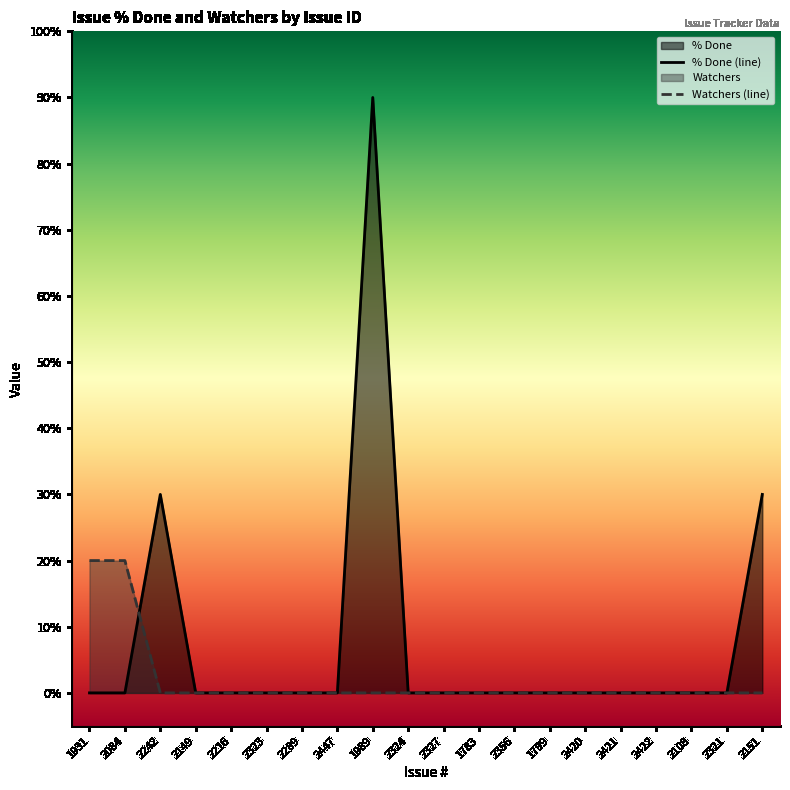

How many intersections are there between Watchers and % Done?

1